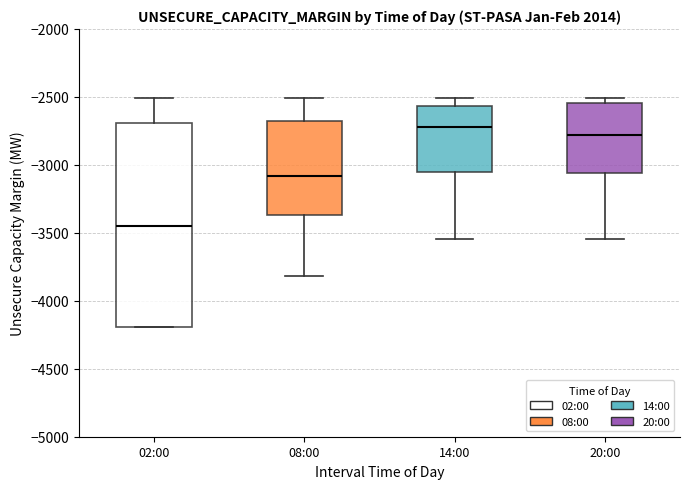

Which box has the lowest median line?

02:00